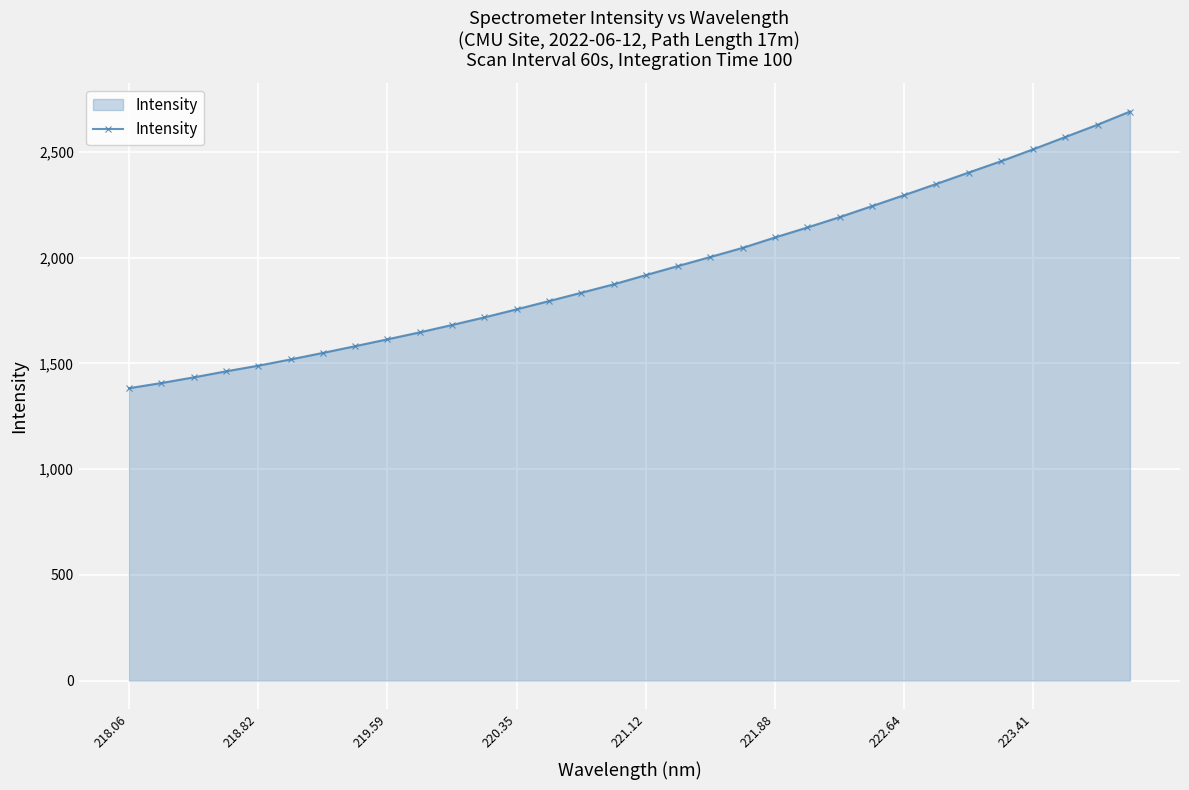

What is the greatest value displayed?

2690.3